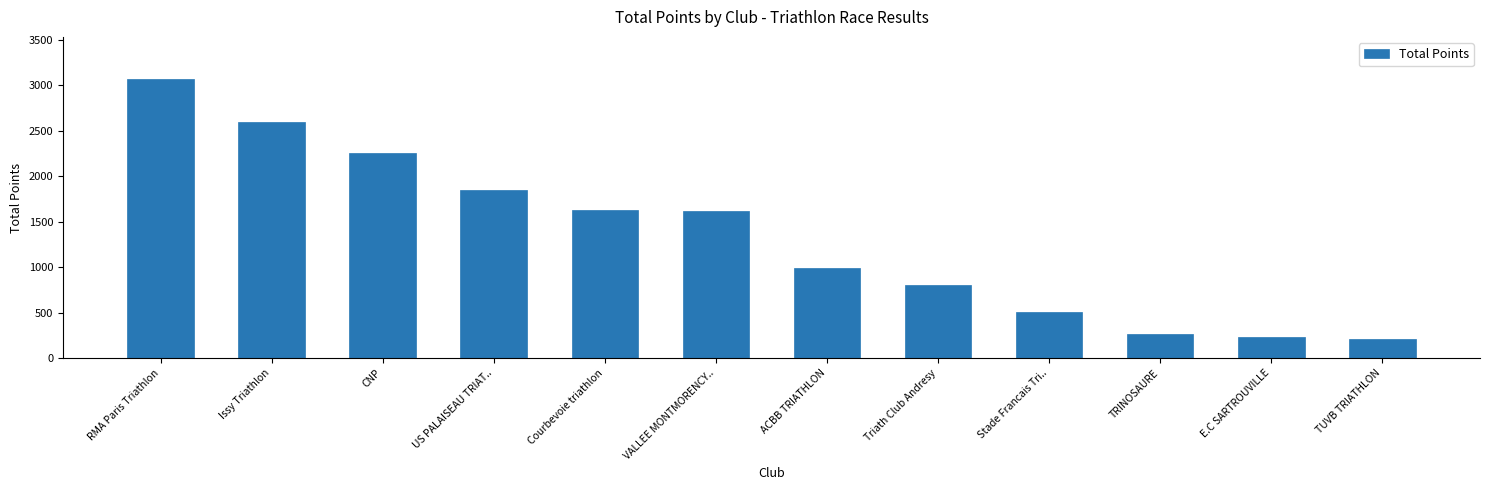

Which category has the highest value across all series?

RMA Paris Triathlon